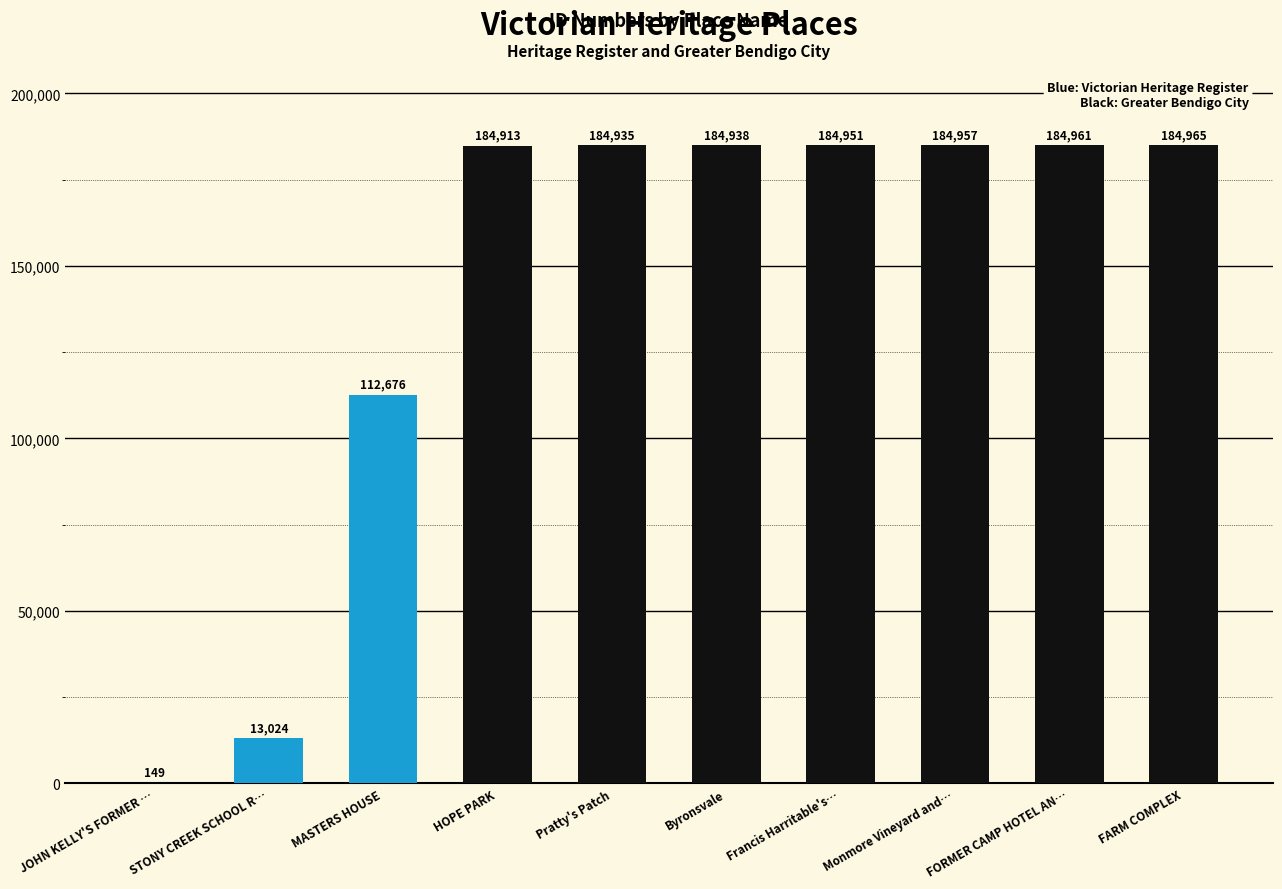

What is the approximate value at JOHN KELLY'S FORMER …?

149